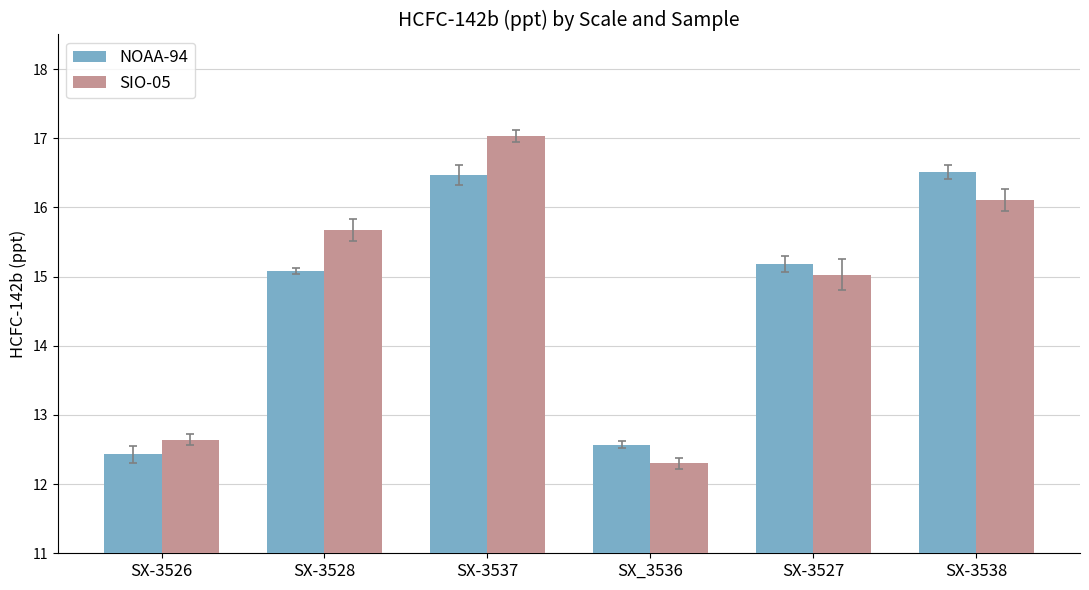

Reading left to right, extract all data points from this chart.

NOAA-94: SX-3526=12.4	SX-3528=15.1	SX-3537=16.5	SX_3536=12.6	SX-3527=15.2	SX-3538=16.5
SIO-05: SX-3526=12.6	SX-3528=15.7	SX-3537=17.0	SX_3536=12.3	SX-3527=15.0	SX-3538=16.1